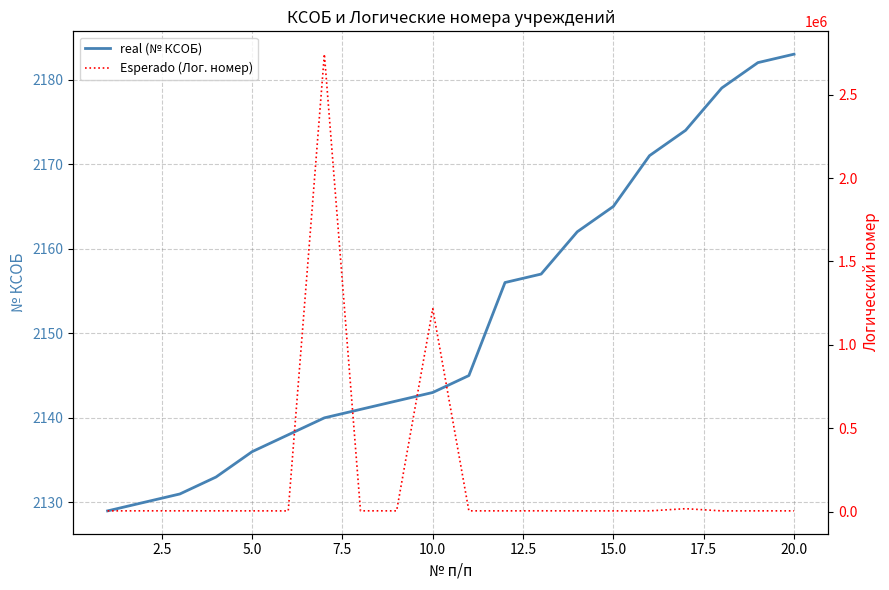

What are all the series names shown in the legend?

real (№ КСОБ), Esperado (Лог. номер)